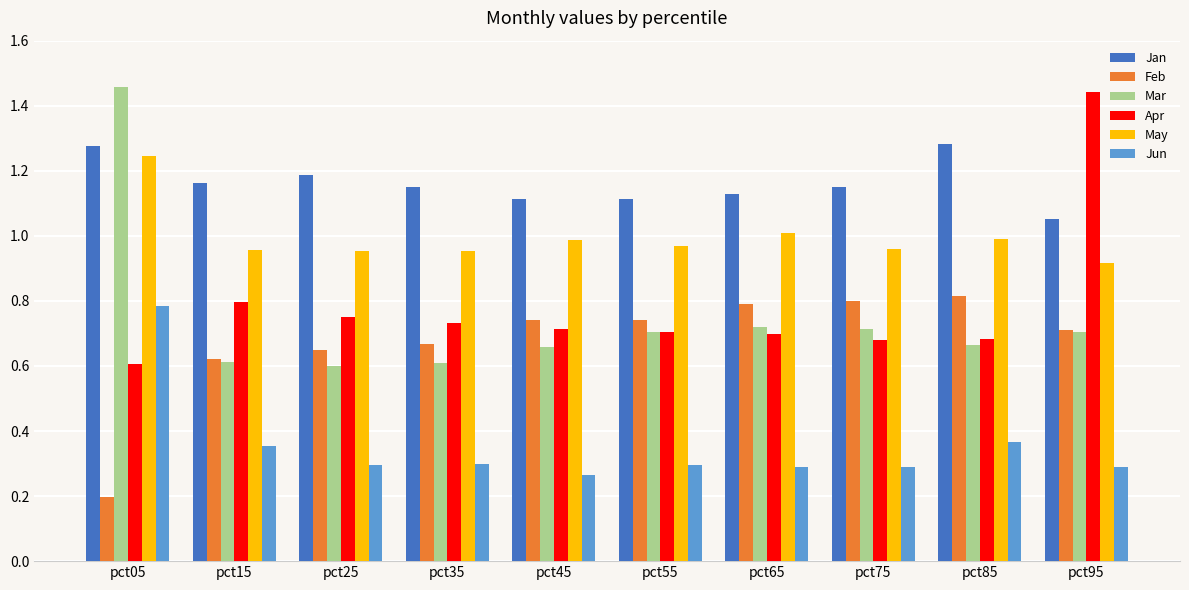

How many bars are there in each group?

6